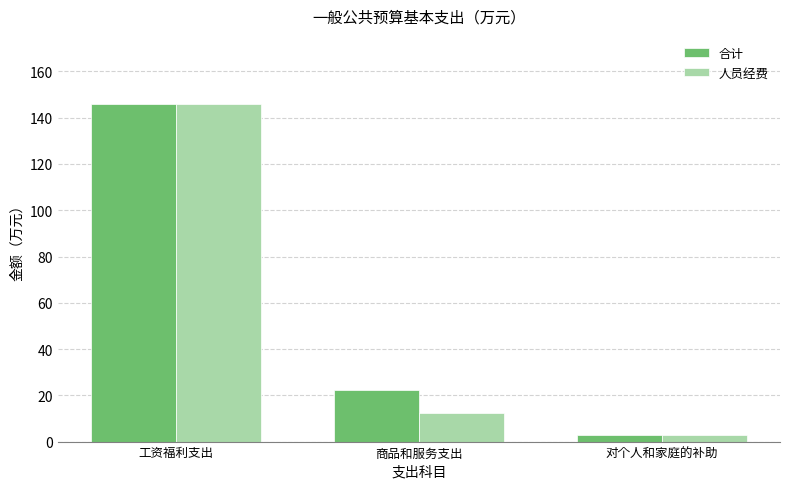

How many groups of bars are there?

3